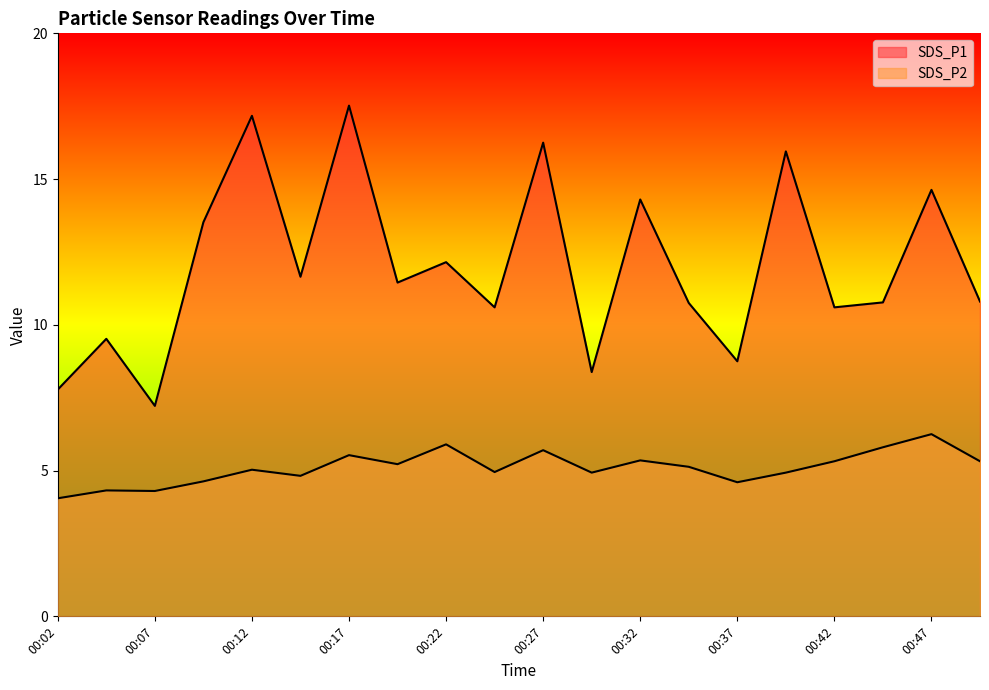

What is the value of the SDS_P1 point at the 15th from the left?

8.8